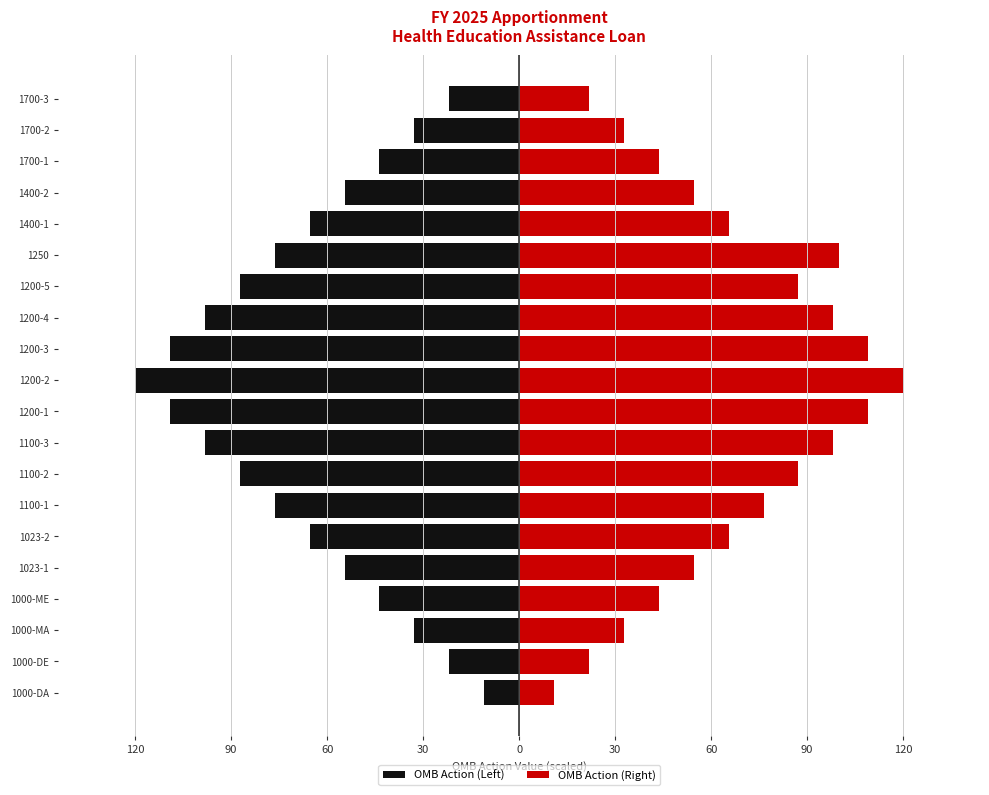

What is the value of the OMB Action (Left) bar at the 12th from the left?

-109.1